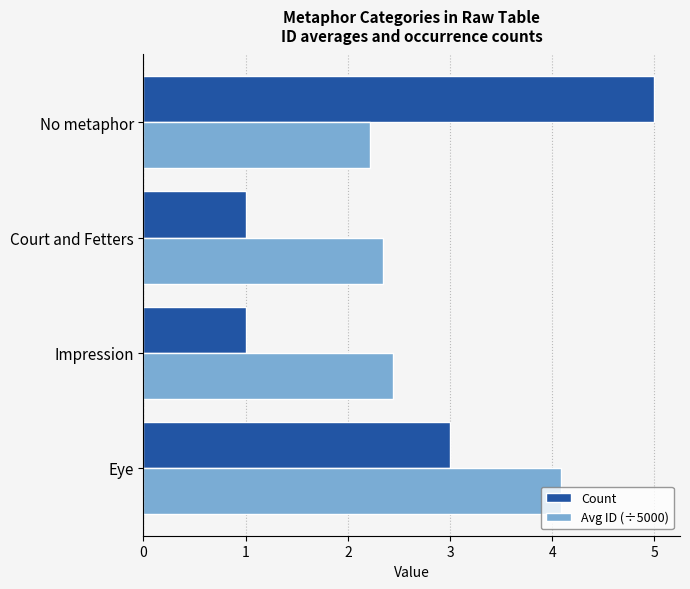

What is the difference between the maximum and minimum values in the Avg ID (÷5000) series?

1.9